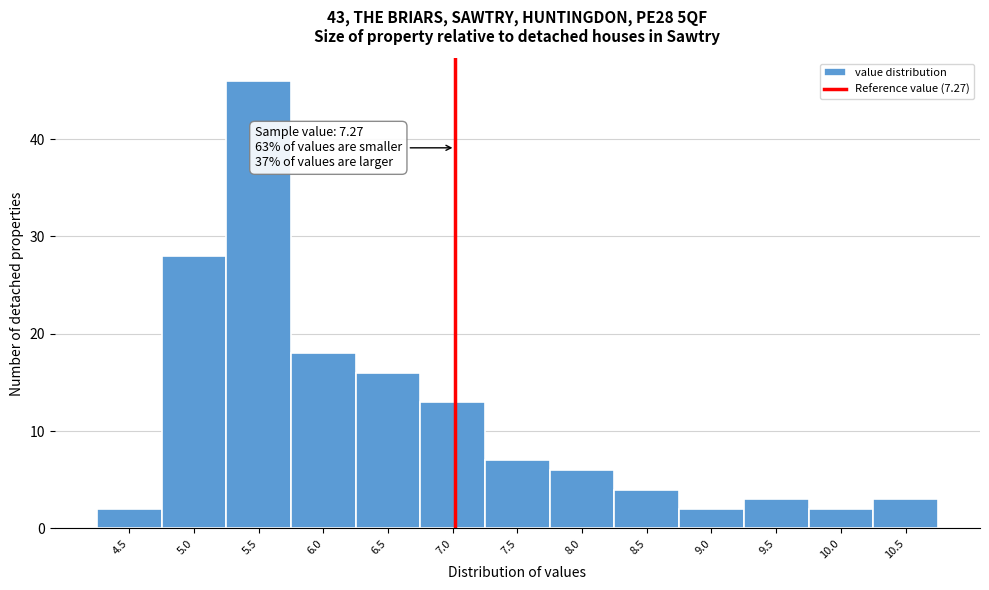

Reading left to right, extract all data points from this chart.

2	28	46	18	16	13	7	6	4	2	3	2	3